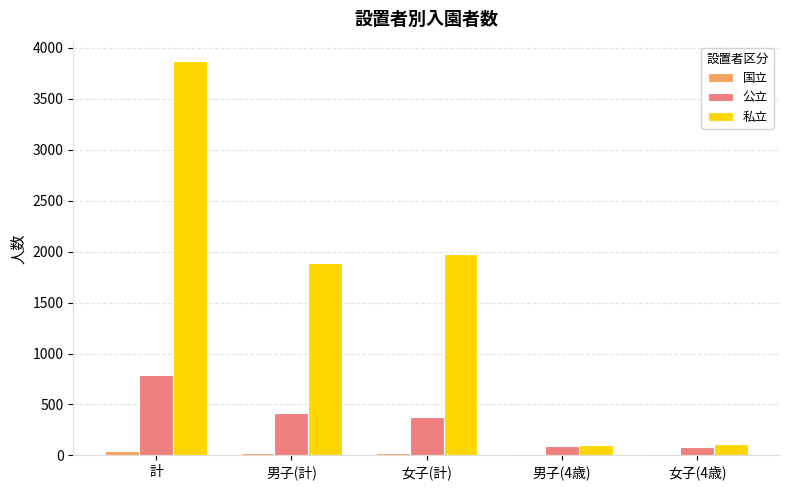

Rank the series by their maximum value, from highest to lowest.

私立, 公立, 国立